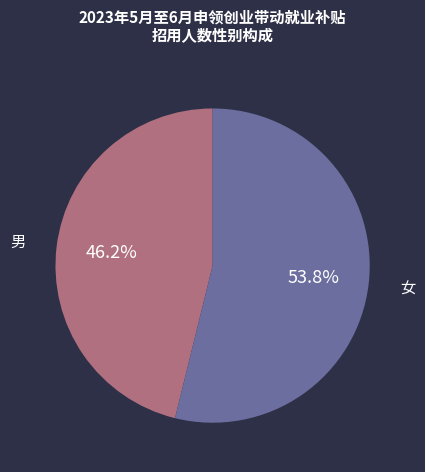

Is there a majority slice in this chart?

Yes